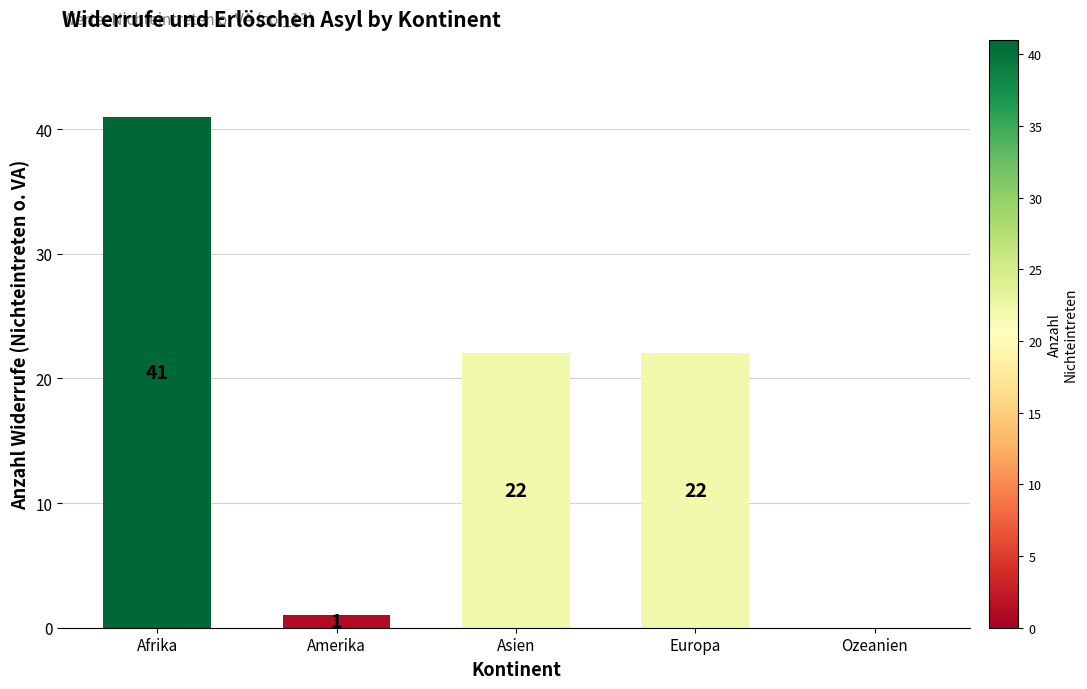

Is it true that the value at Afrika is 19?

False